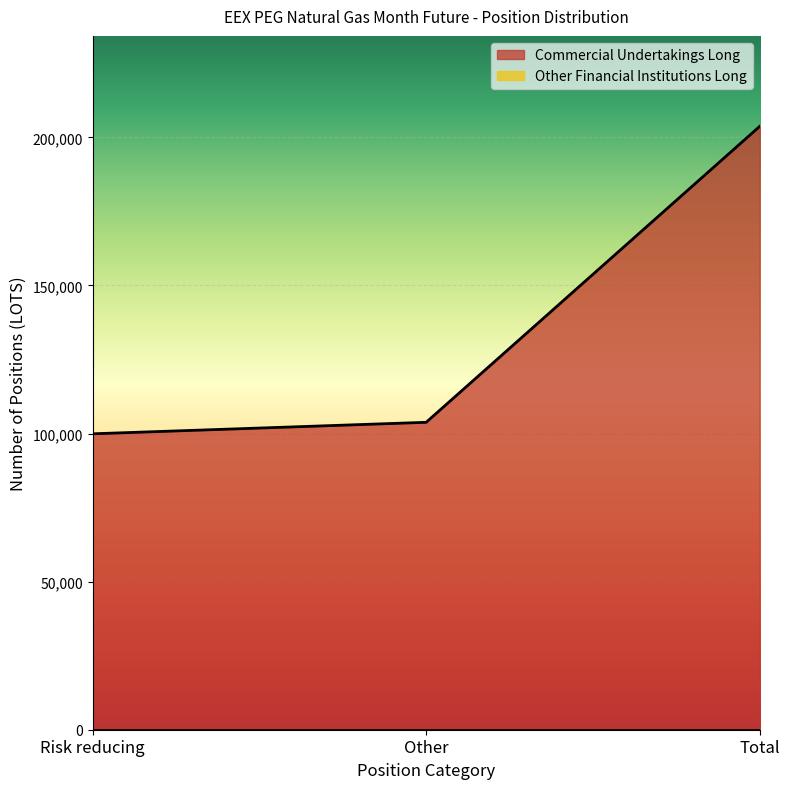

How many categories are shown in the chart?

3